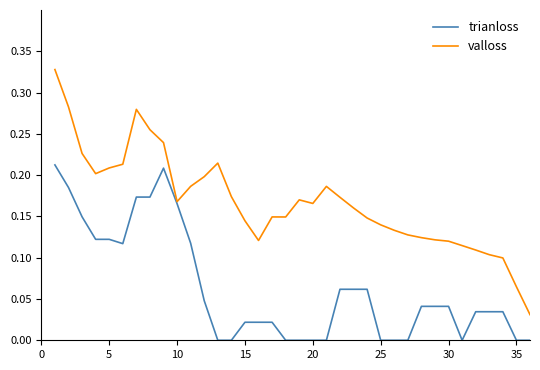

Which series has the largest total across all categories?

valloss